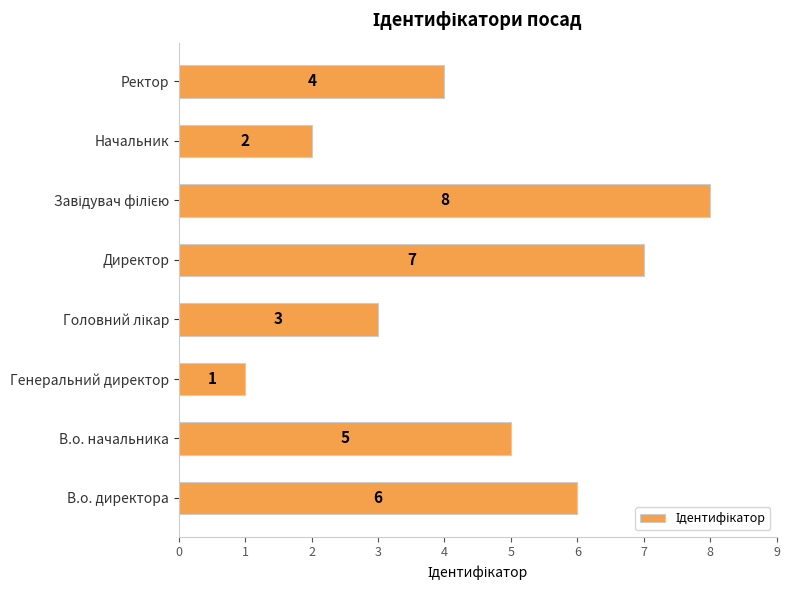

Reading bottom to top, transcribe all the data shown in this chart.

6	5	1	3	7	8	2	4